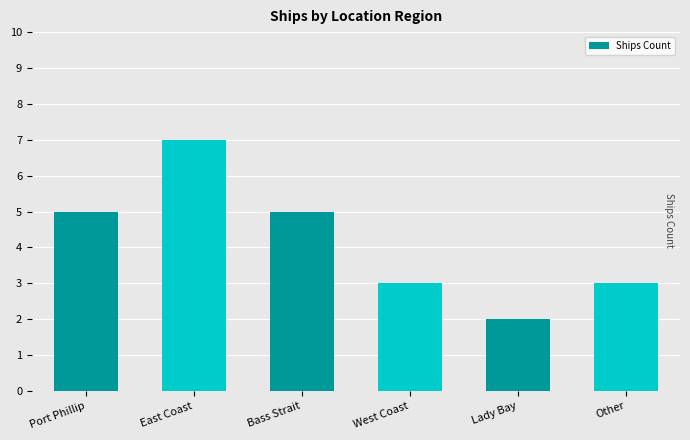

What is the label of the 2nd bar from the left?

East Coast